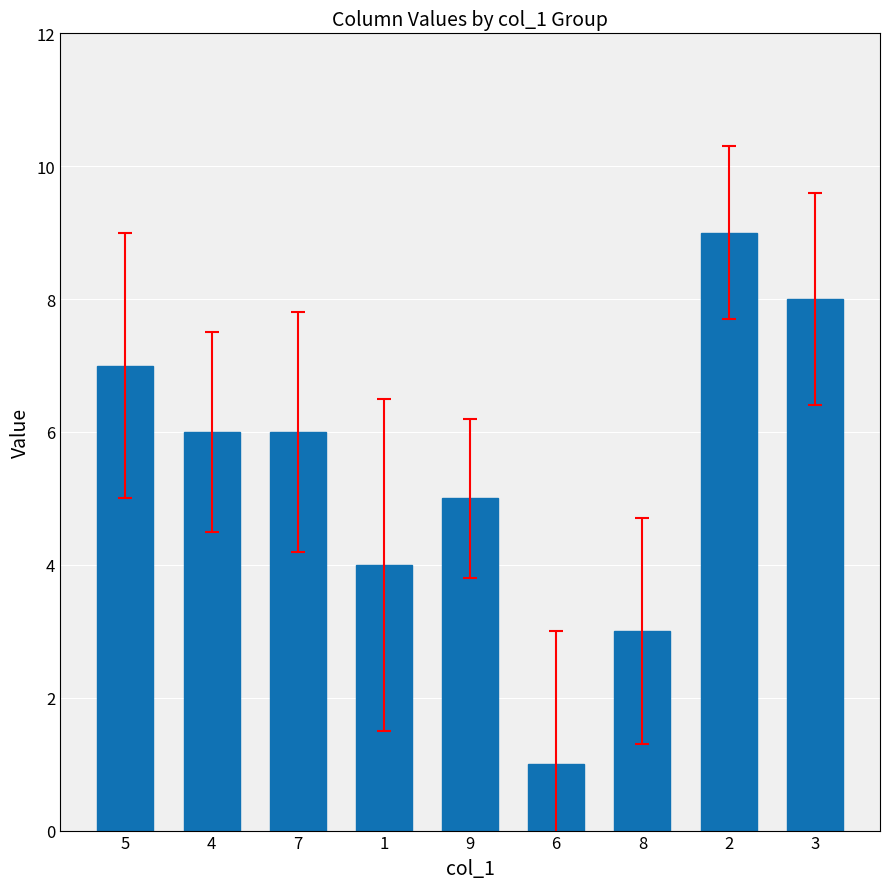

What is the difference between the maximum and minimum values?

8